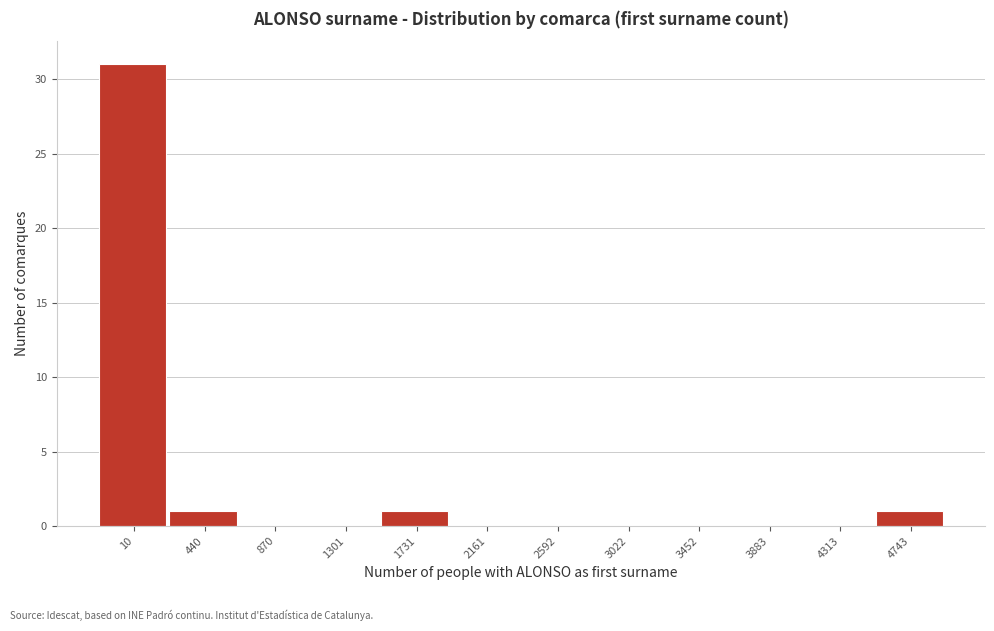

Reading left to right, list all the values displayed in this chart.

10=31	440=1	870=0	1301=0	1731=1	2161=0	2592=0	3022=0	3452=0	3883=0	4313=0	4743=1